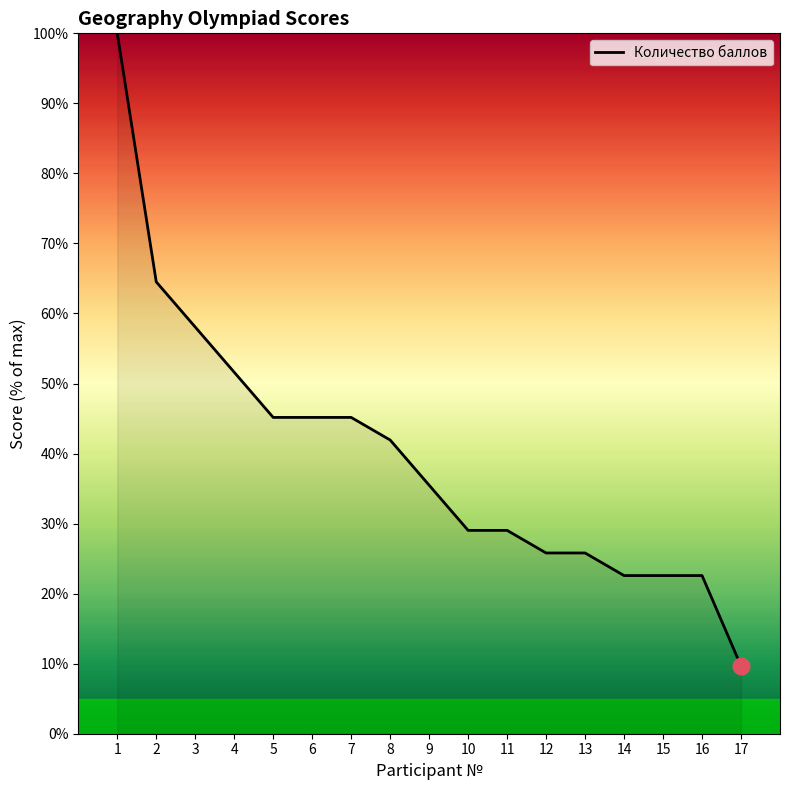

Reading left to right, list all the values displayed in this chart.

1=100.0	2=64.5	3=58.1	4=51.6	5=45.2	6=45.2	7=45.2	8=41.9	9=35.5	10=29.0	11=29.0	12=25.8	13=25.8	14=22.6	15=22.6	16=22.6	17=9.7